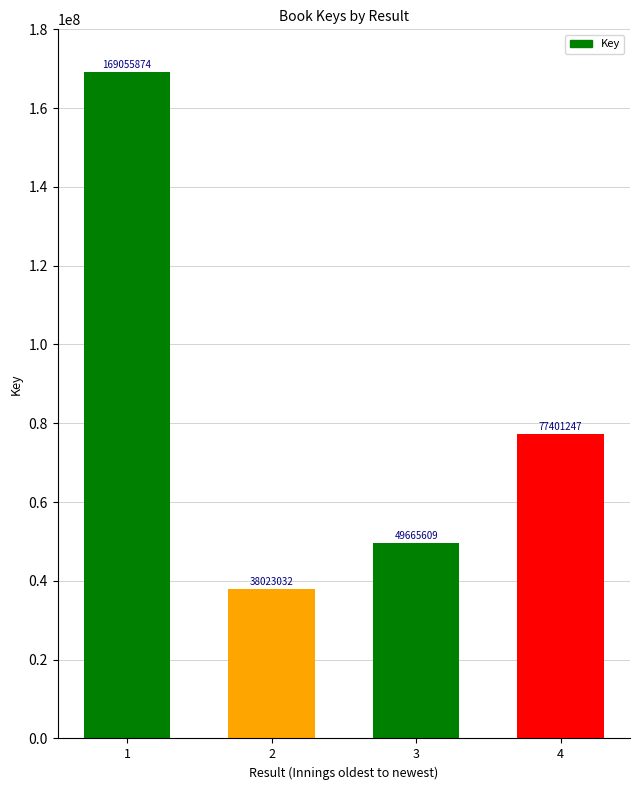

What is the value of the 2nd bar from the left?

38023032